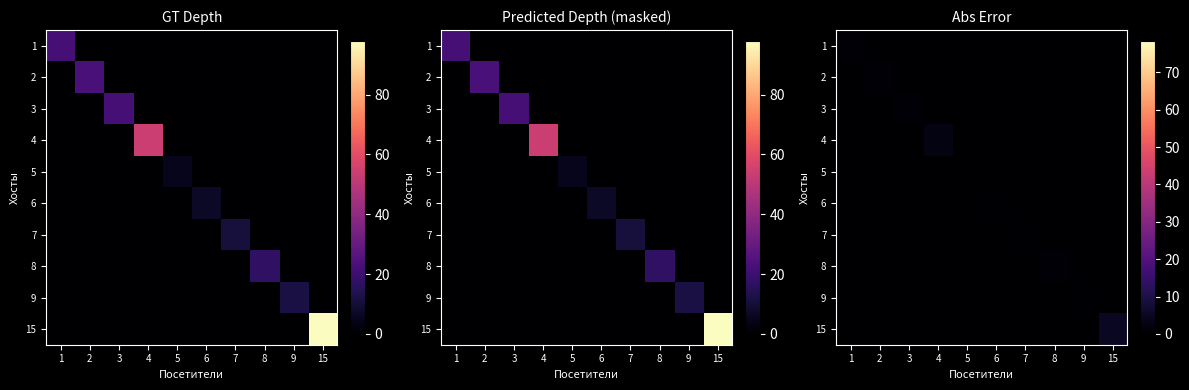

How many values in 9 are above zero?

1